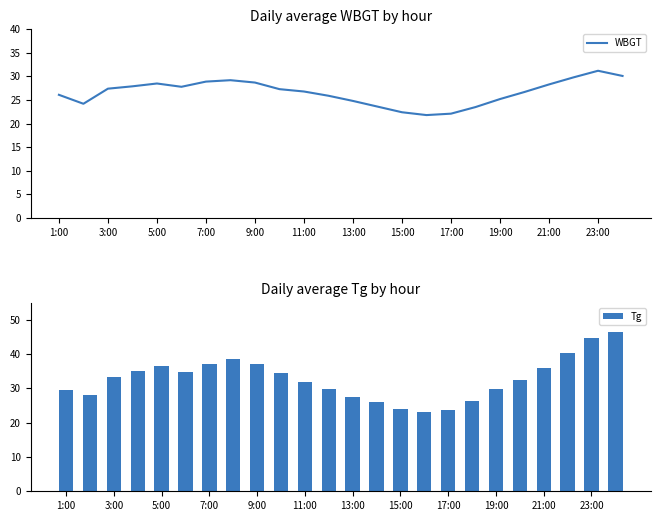

The value of Tg at 19:00 is 10.6. True or false?

False